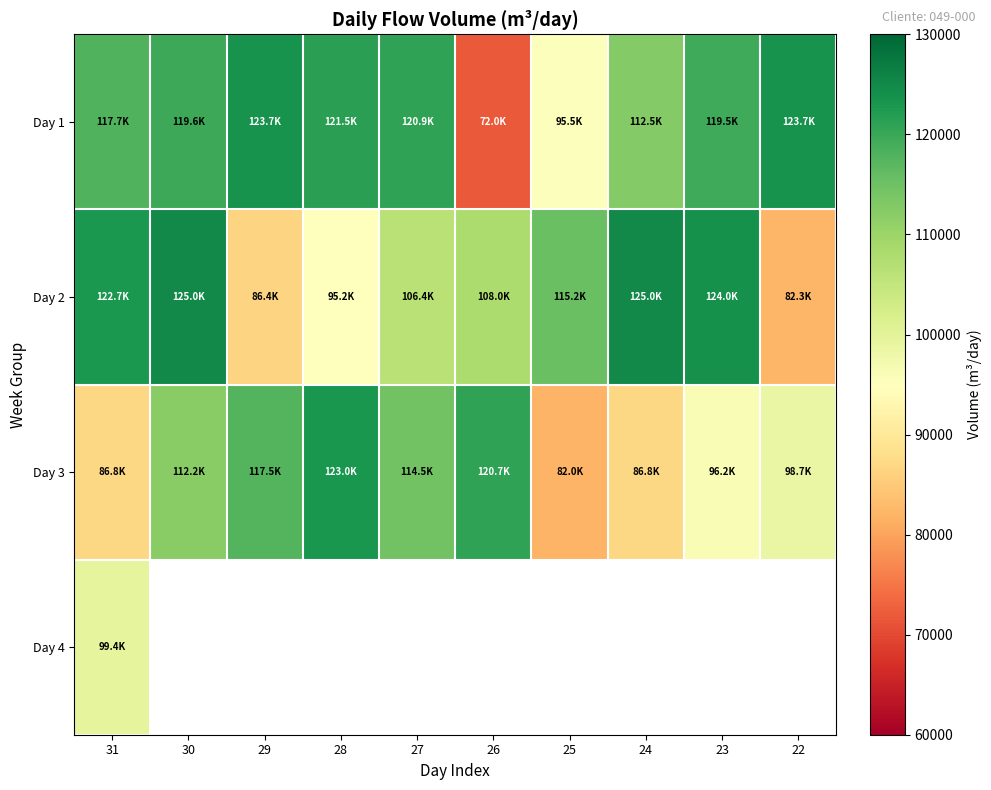

What value does the Day 4 series have at 31?

99382.5